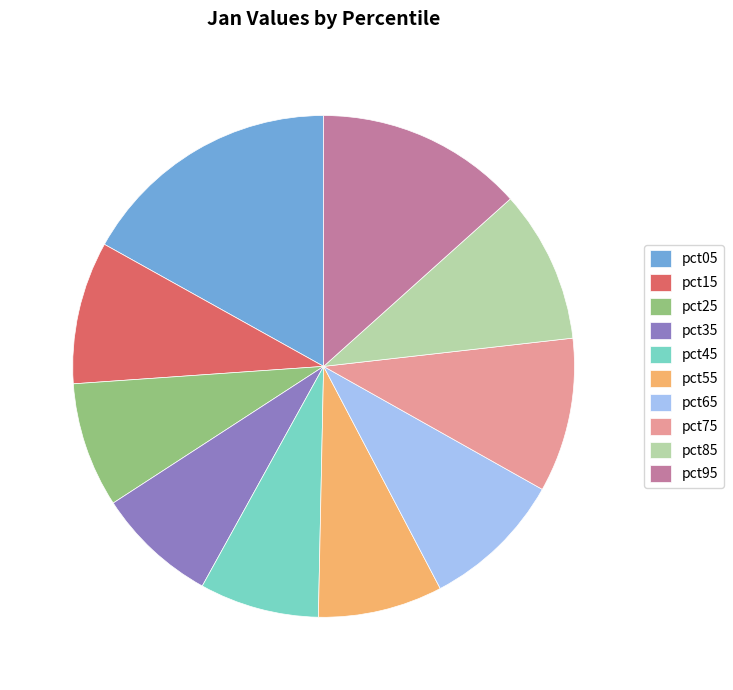

Is there any slice that represents more than half of the pie?

No